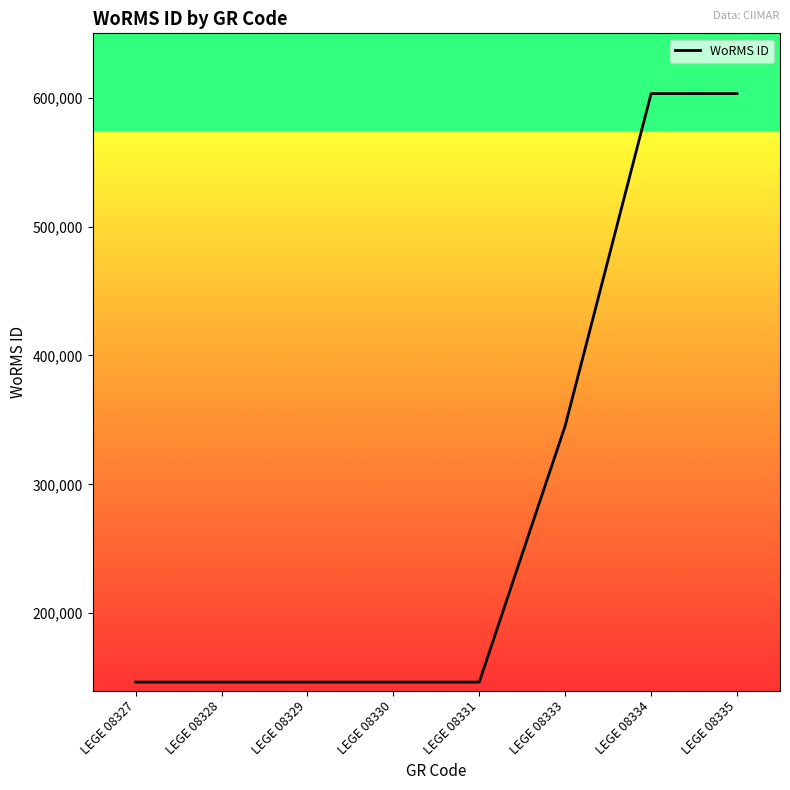

Is this an area chart (filled region under the line)?

No